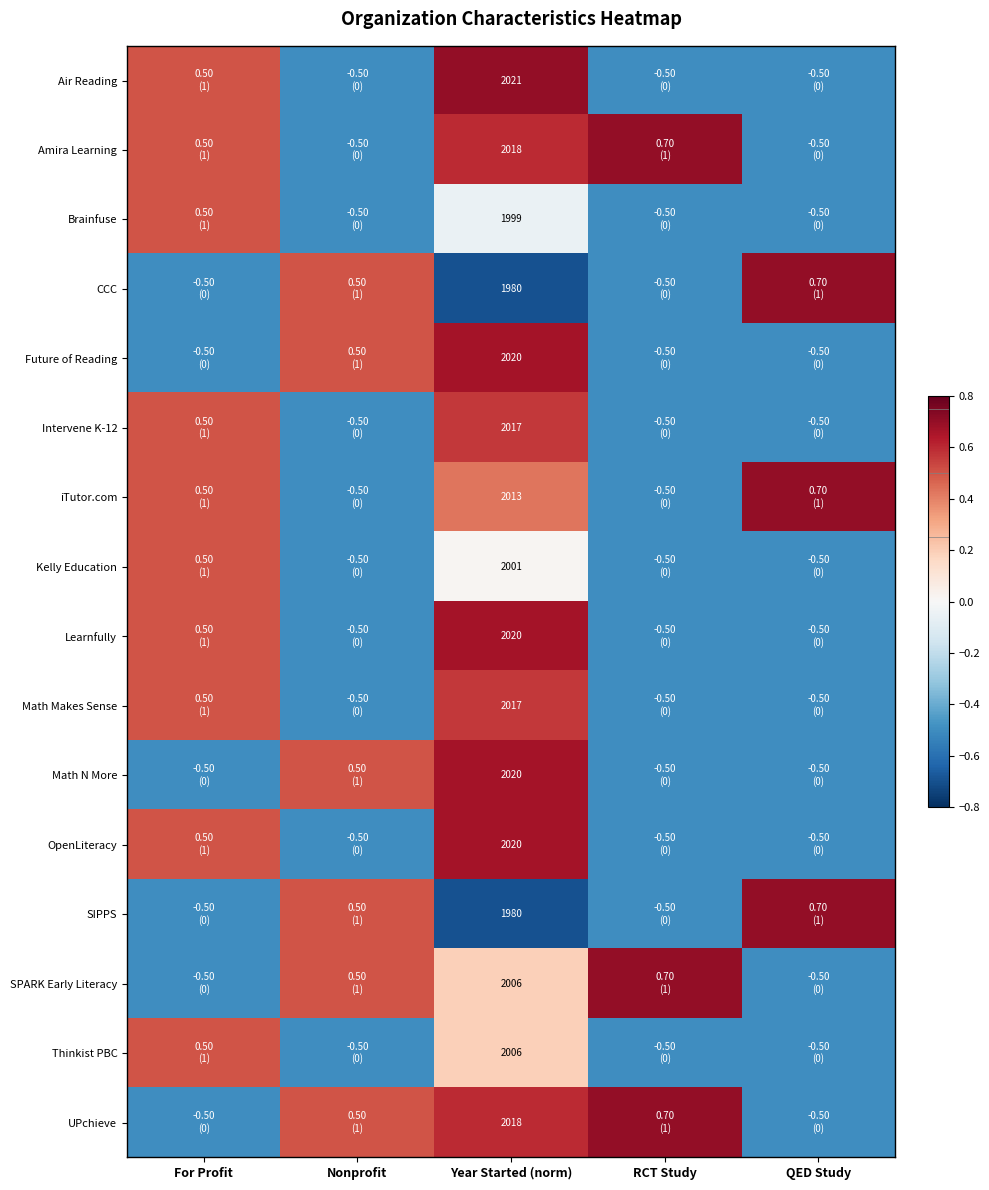

The UPchieve series shows 2018.0 at Year Started (norm). True or false?

True